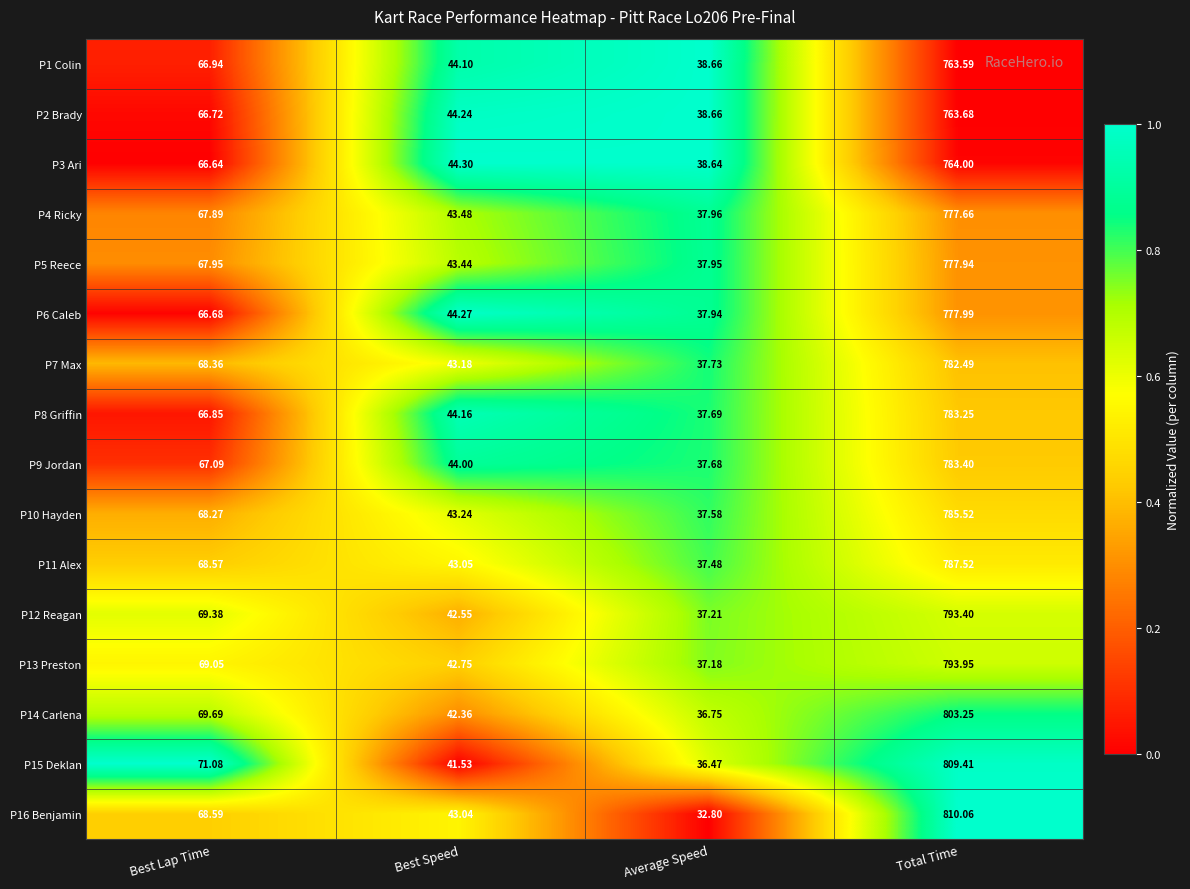

Rank the categories by P3 Ari value from highest to lowest.

Total Time, Best Lap Time, Best Speed, Average Speed